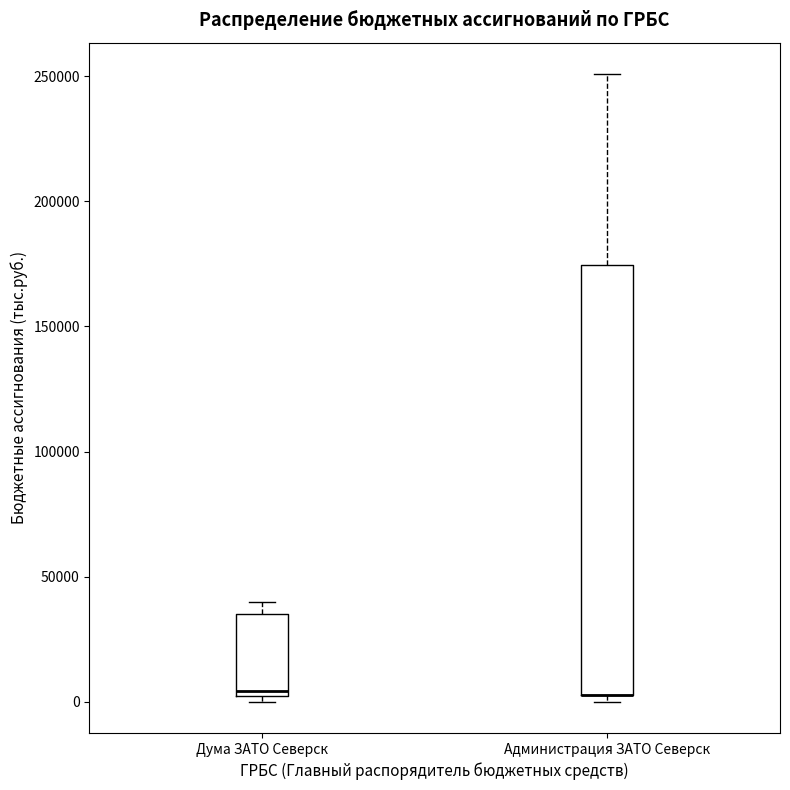

Comparing the boxes themselves (not the whiskers), which one is the tallest?

Администрация ЗАТО Северск